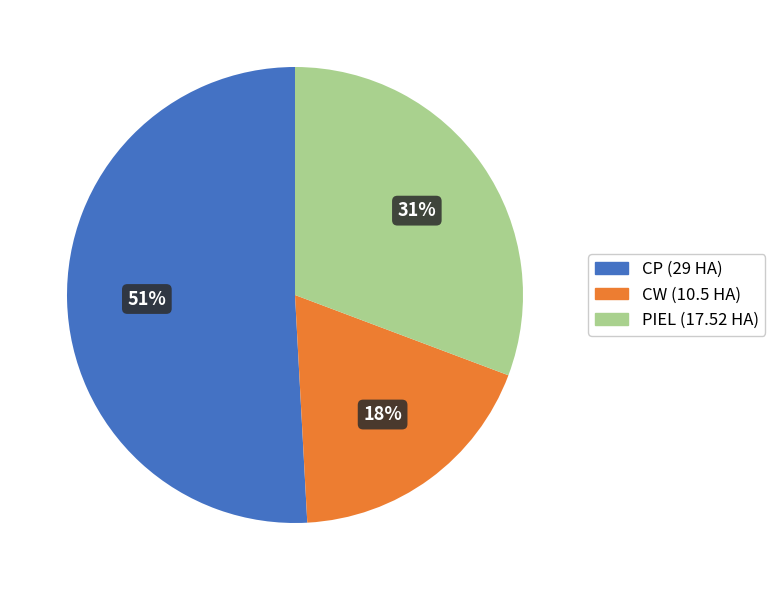

How many segments does this pie chart have?

3